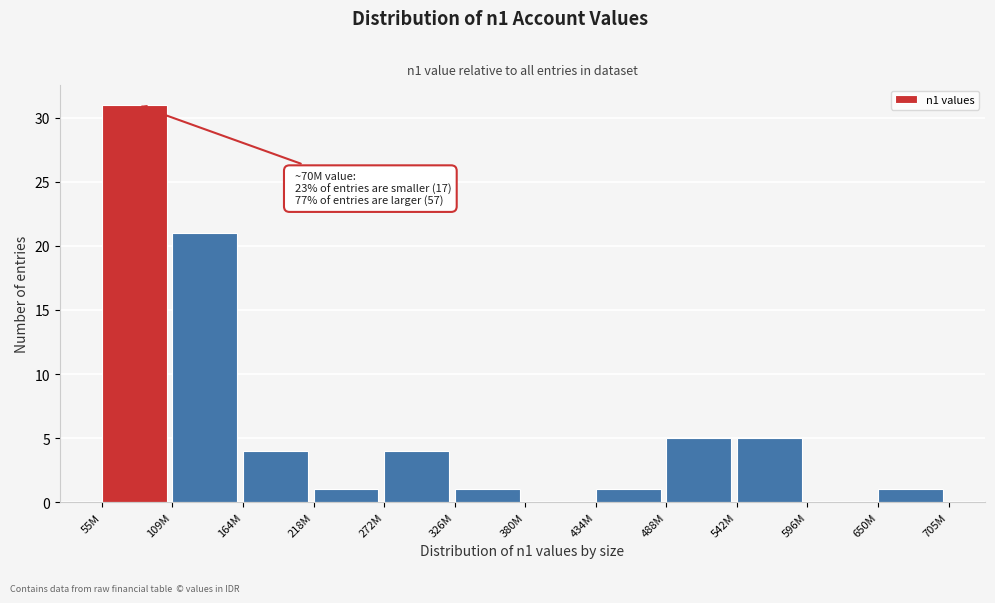

Reading right to left, transcribe all the data shown in this chart.

650M=1	596M=0	542M=5	488M=5	434M=1	380M=0	326M=1	272M=4	218M=1	164M=4	109M=21	55M=31